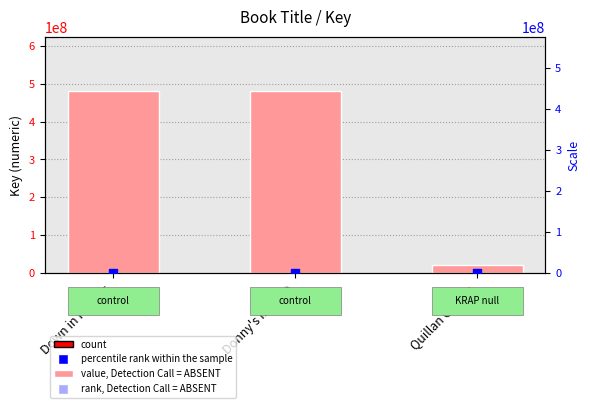

Is the value of Key at Down in Flames greater than the value of percentile rank within the sample at Down in Flames?

Yes